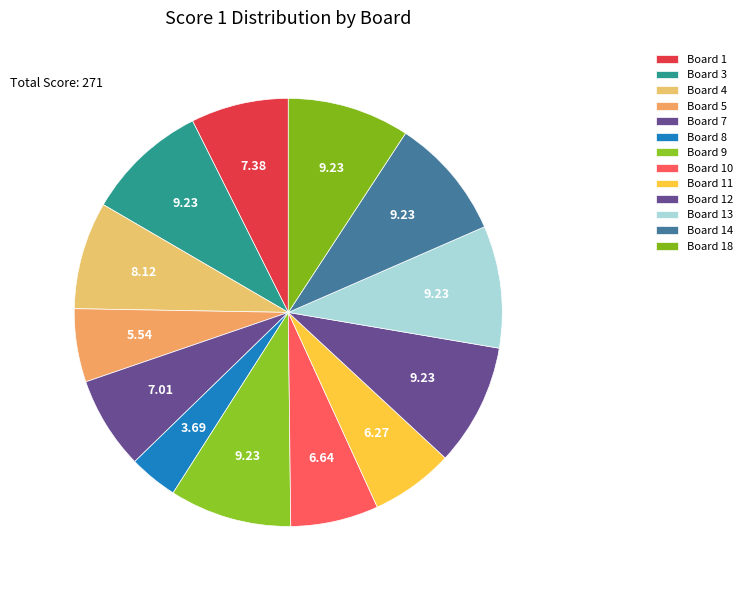

True or false: Board 12 accounts for 9% of the total.

True